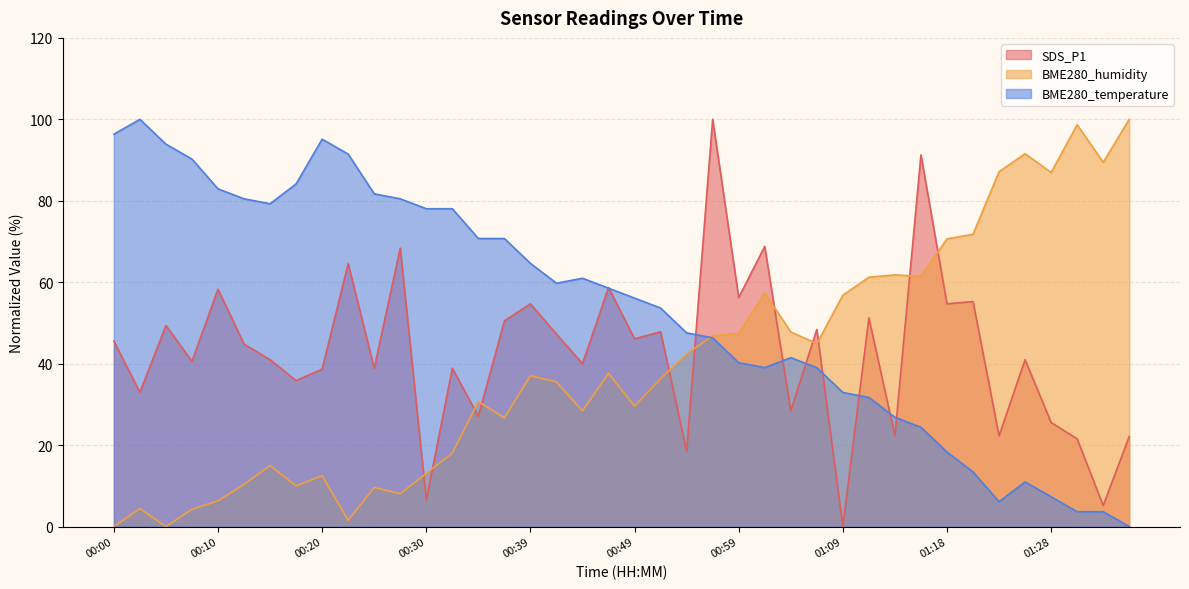

Rank the categories by BME280_humidity value from lowest to highest.

00:00, 00:05, 00:22, 00:07, 00:03, 00:10, 00:27, 00:25, 00:17, 00:12, 00:20, 00:30, 00:15, 00:32, 00:37, 00:44, 00:49, 00:35, 00:42, 00:52, 00:39, 00:47, 00:54, 01:06, 00:56, 00:59, 01:04, 01:09, 01:01, 01:11, 01:16, 01:14, 01:18, 01:21, 01:28, 01:23, 01:33, 01:26, 01:31, 01:36